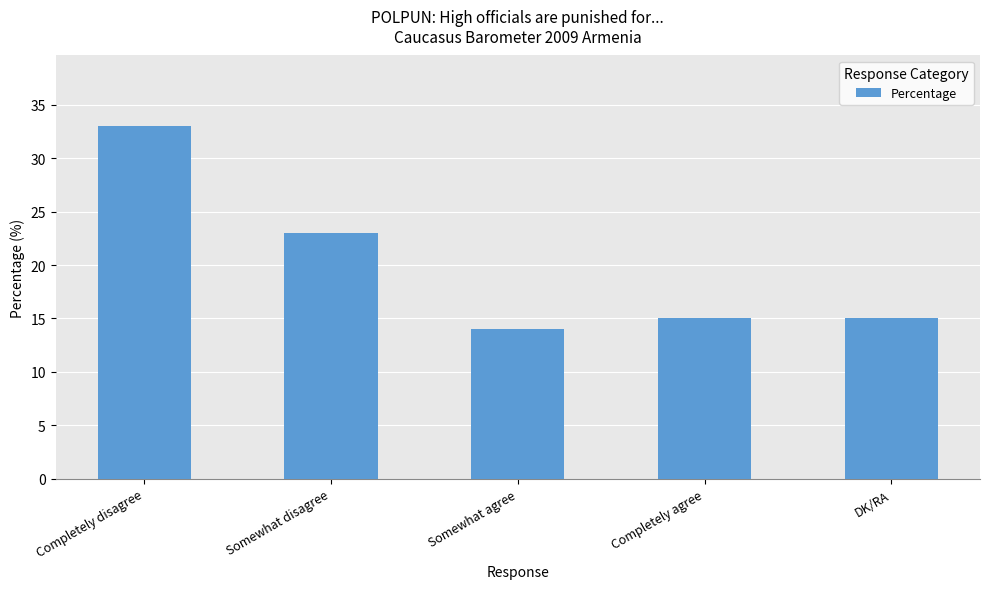

What is the smallest value displayed?

14